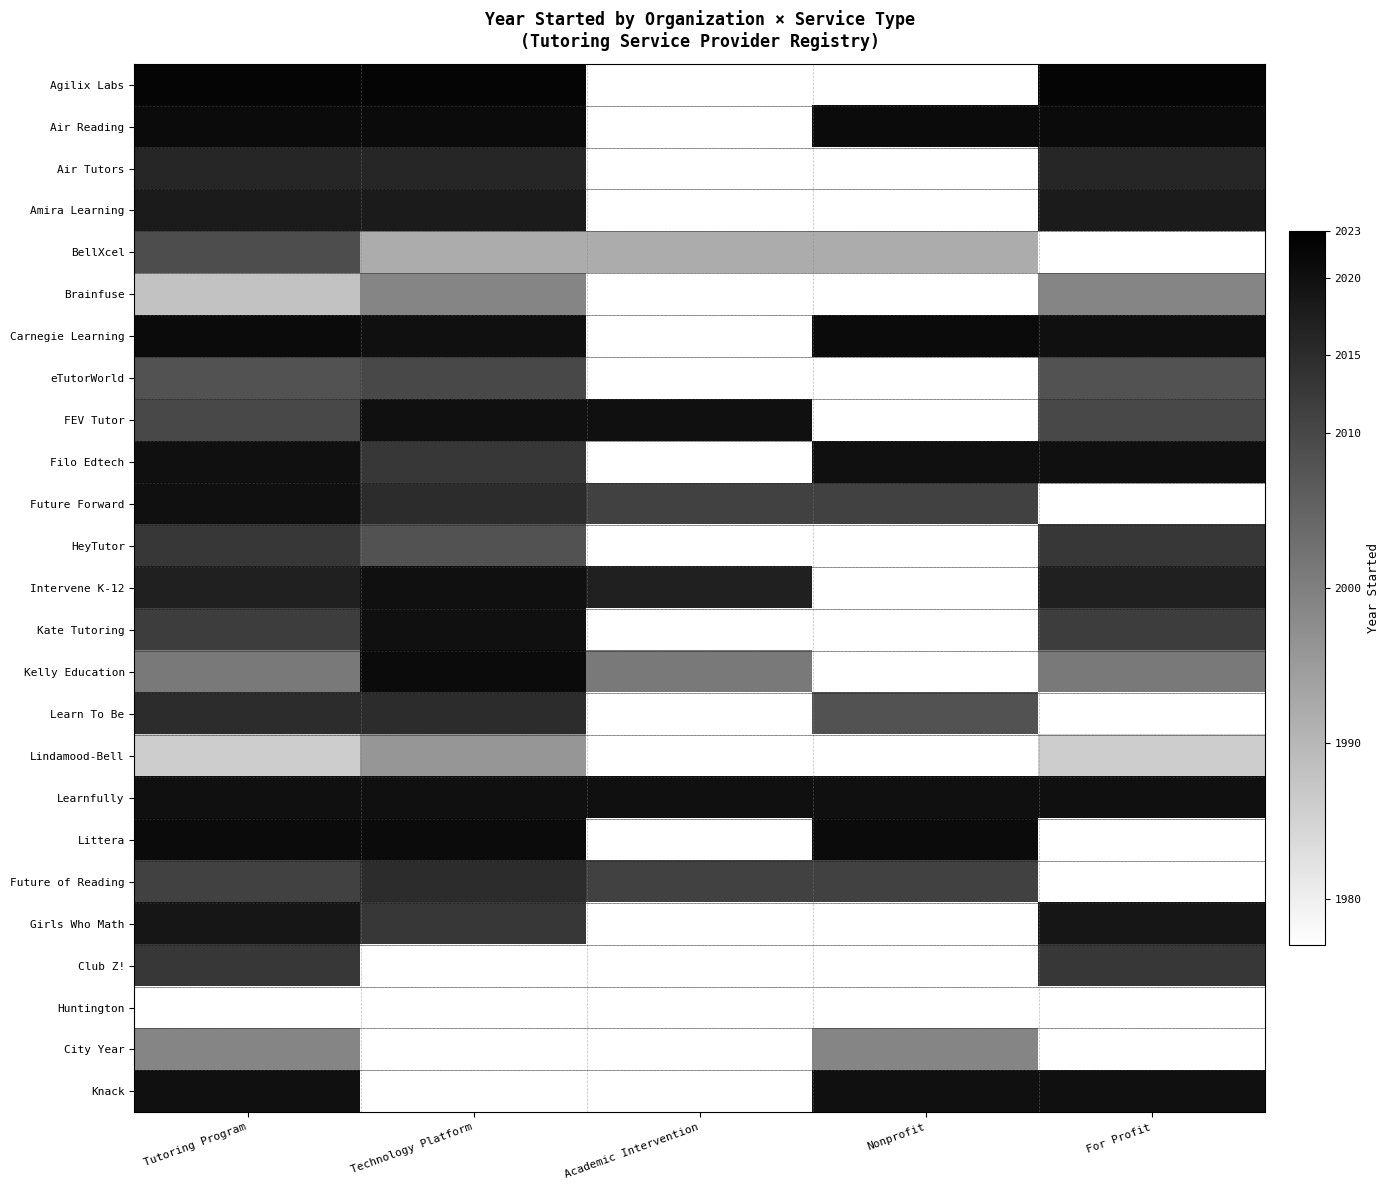

Between For Profit and Technology Platform, which is larger?

For Profit